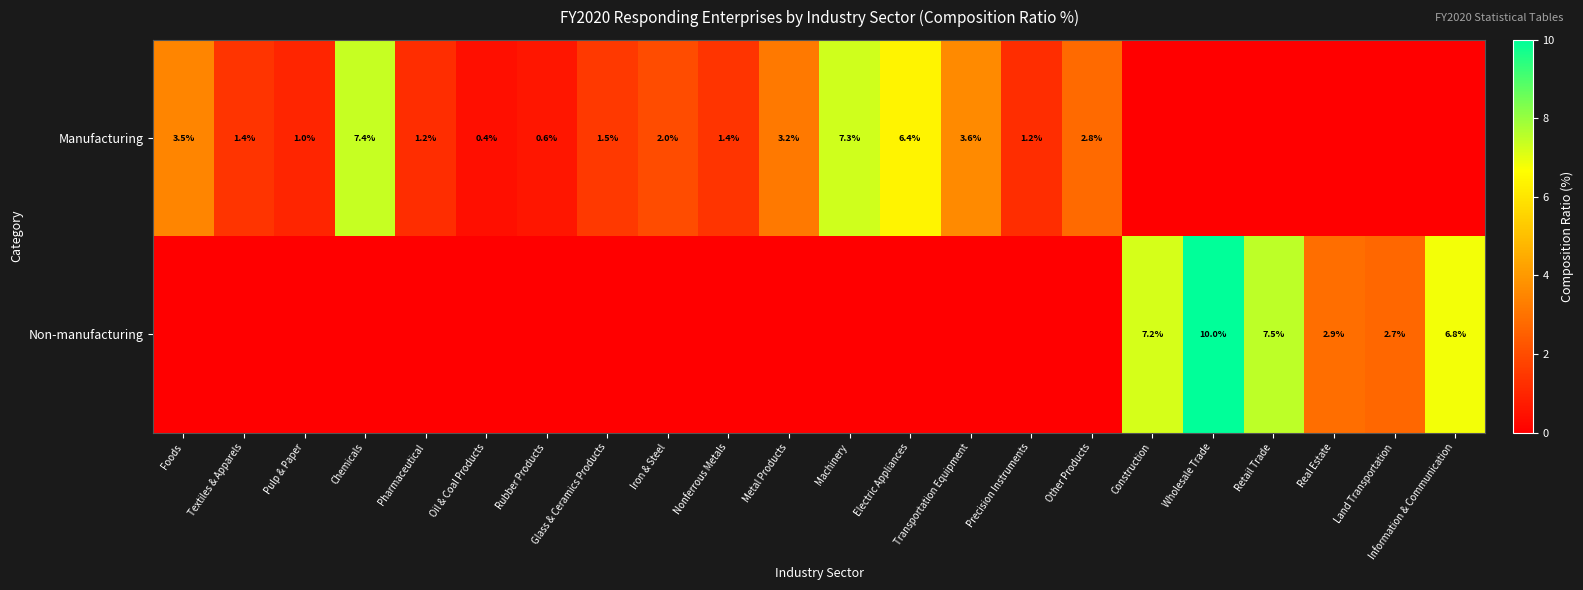

Is it true that Manufacturing equals 1.4 at Nonferrous Metals?

True